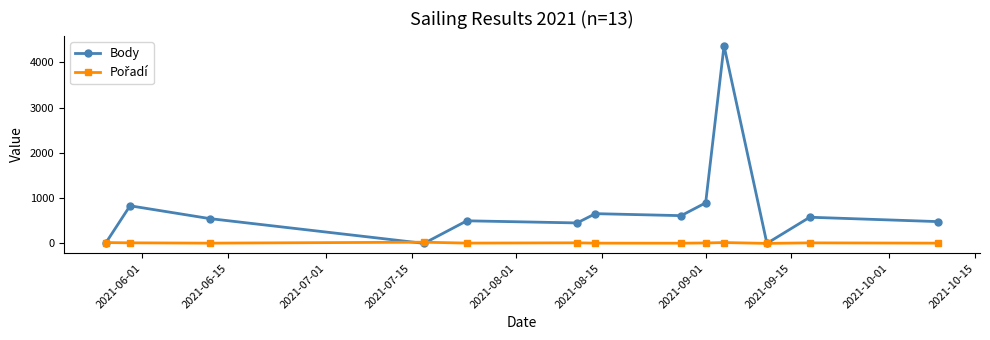

Which series has the largest range (max minus min)?

Body